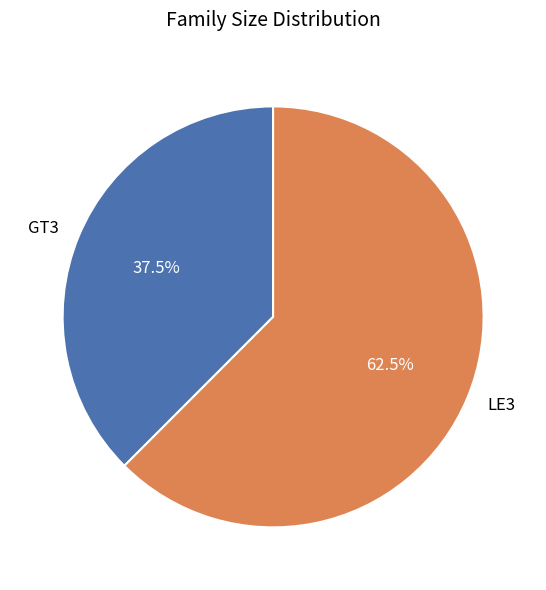

Which has a higher value, GT3 or LE3?

LE3